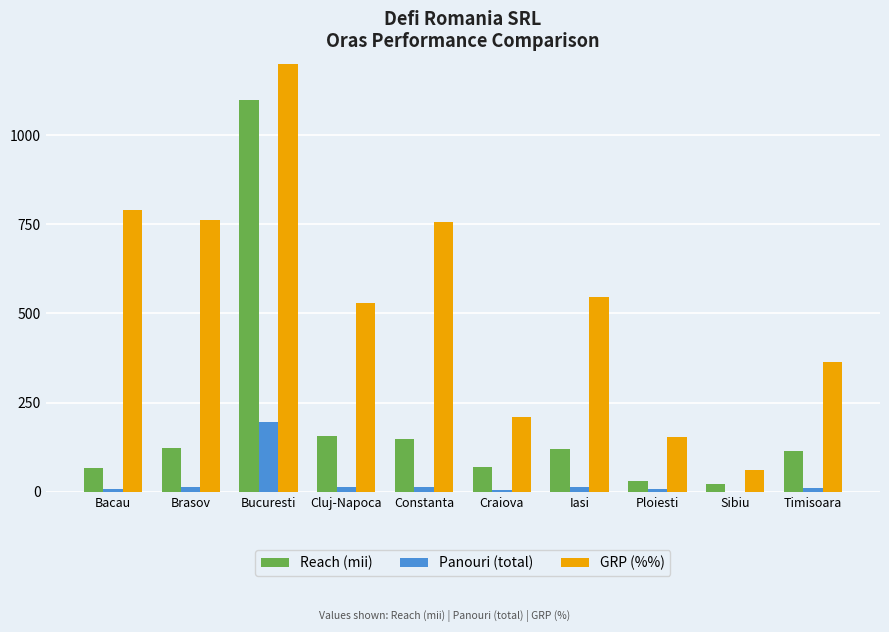

At which label does Panouri (total) reach its peak?

Bucuresti